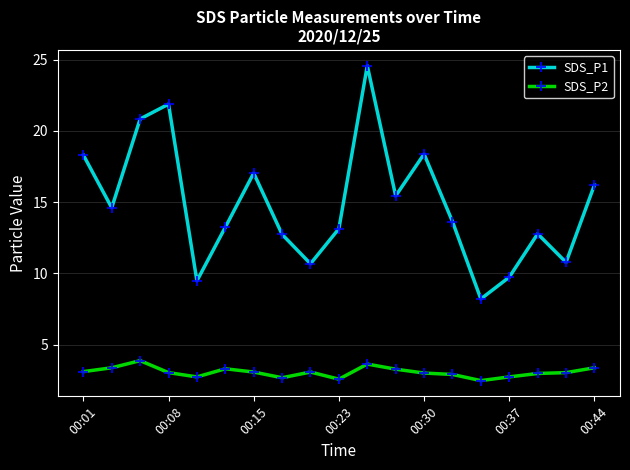

True or false: SDS_P2 and SDS_P1 intersect in this chart.

False